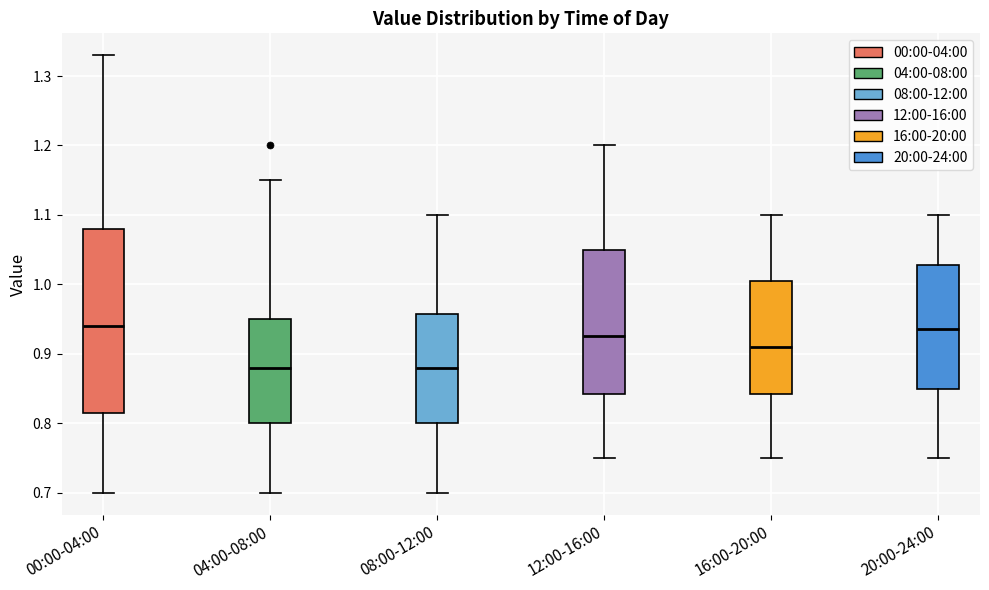

Which box is the tallest, from its lower edge to its upper edge?

00:00-04:00